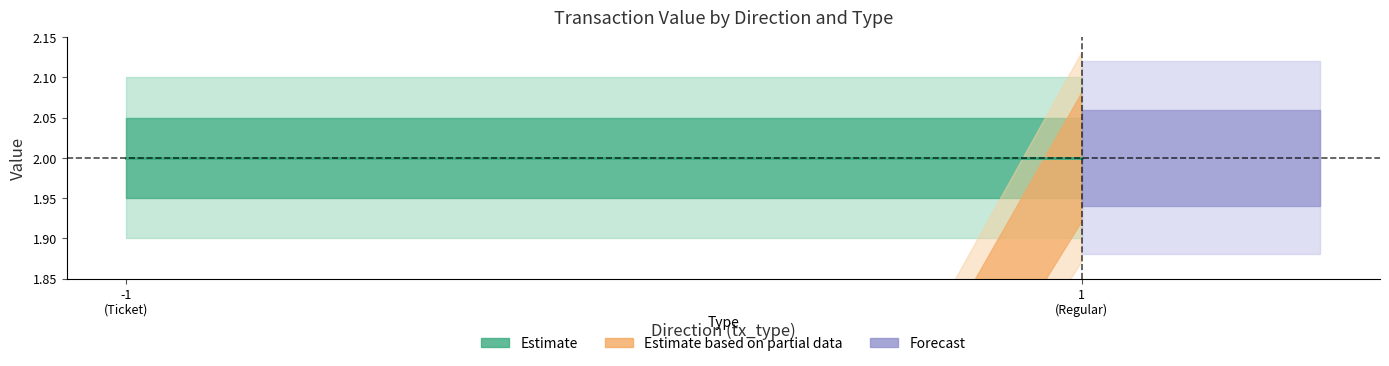

Count the Estimate based on partial data values in the range 0 to 1.

4